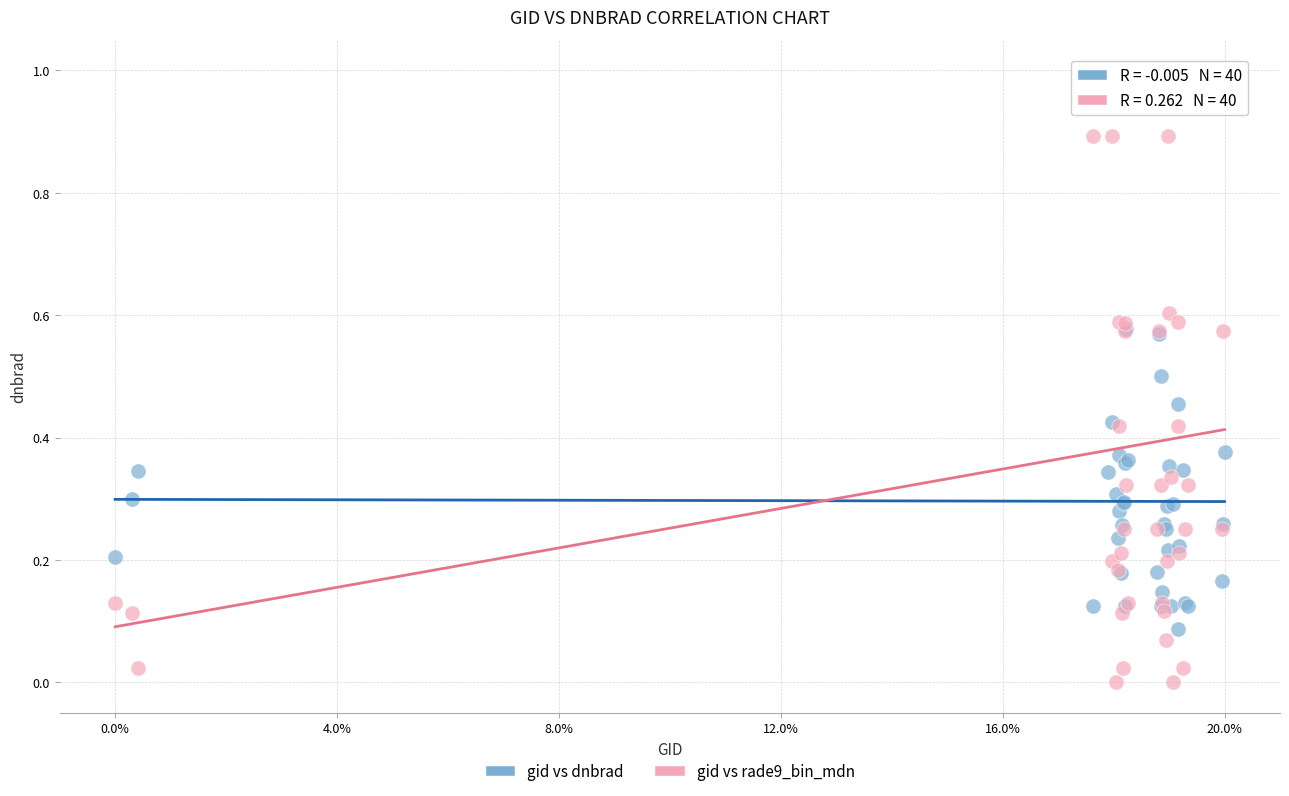

Which series reaches the maximum Y coordinate?

gid vs rade9_bin_mdn